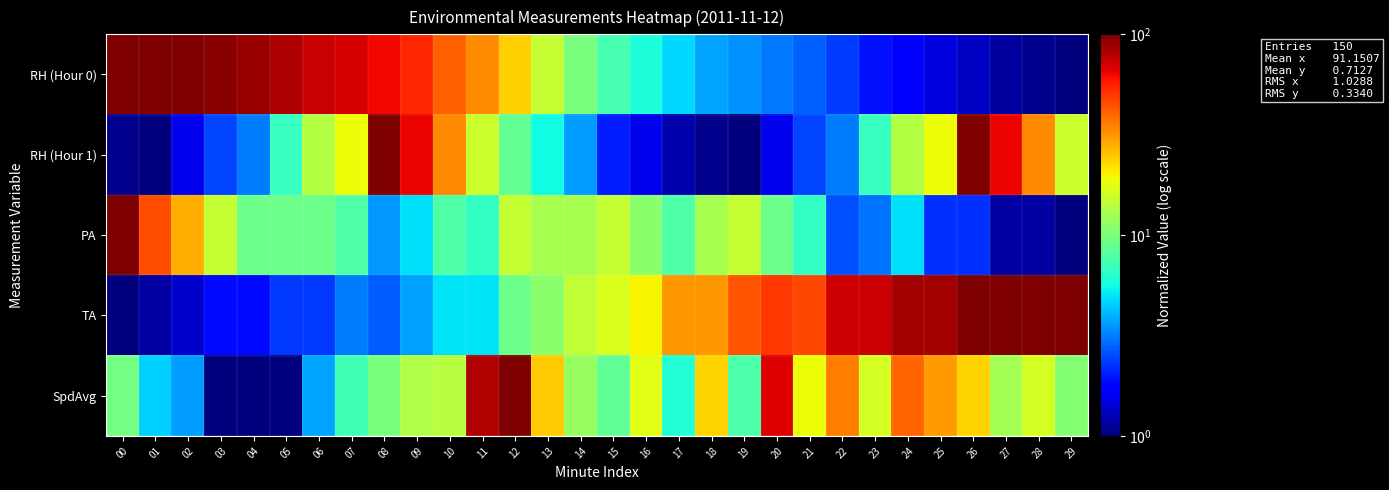

Between 05 and 15, which series saw the biggest shift?

RH (Hour 0)